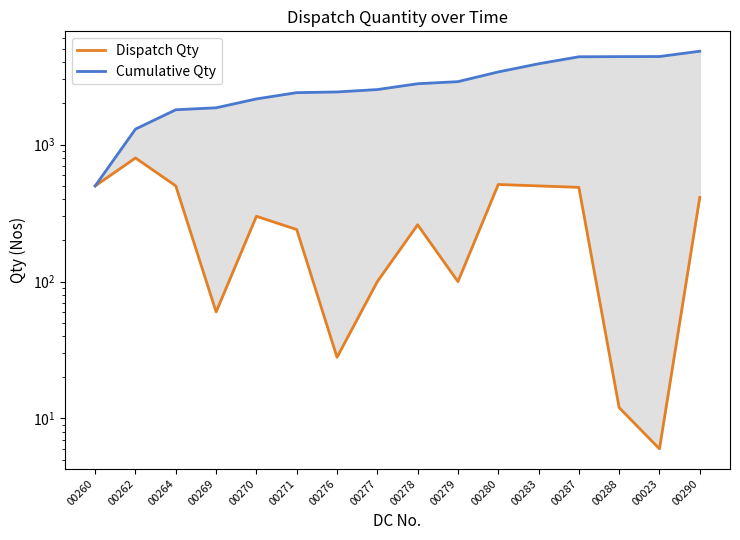

What is the difference between the highest and lowest values at 00283?

3400